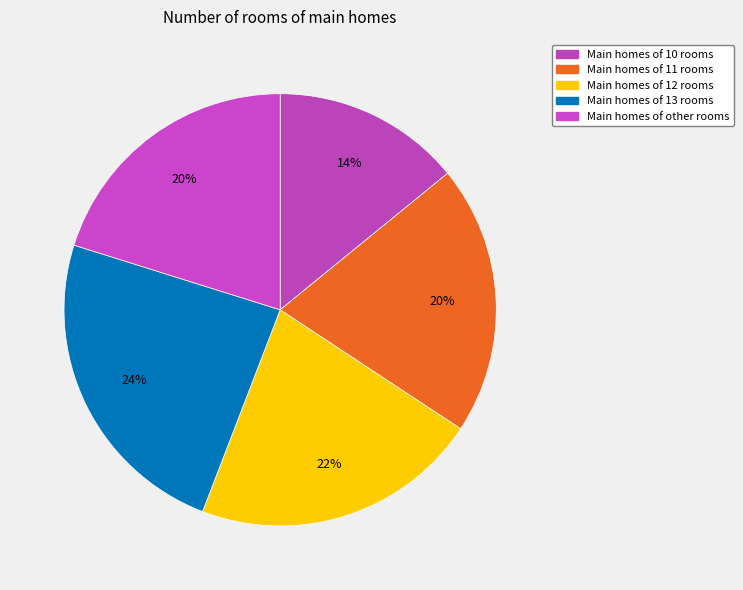

How many slices are in this pie chart?

5